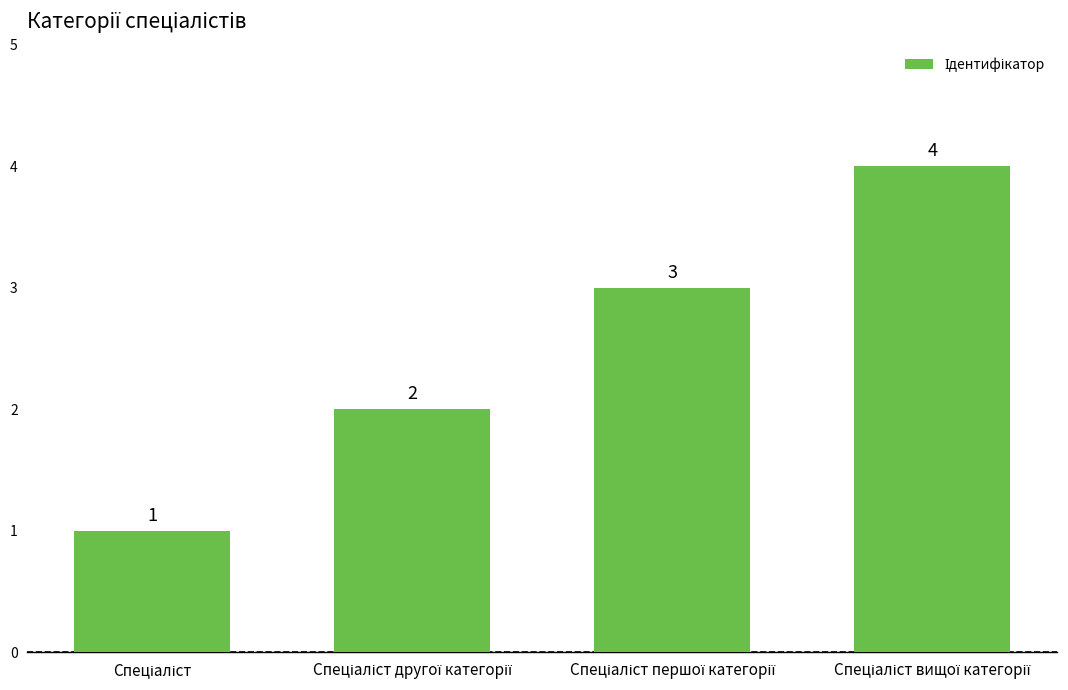

What is the value of the 2nd bar from the left?

2